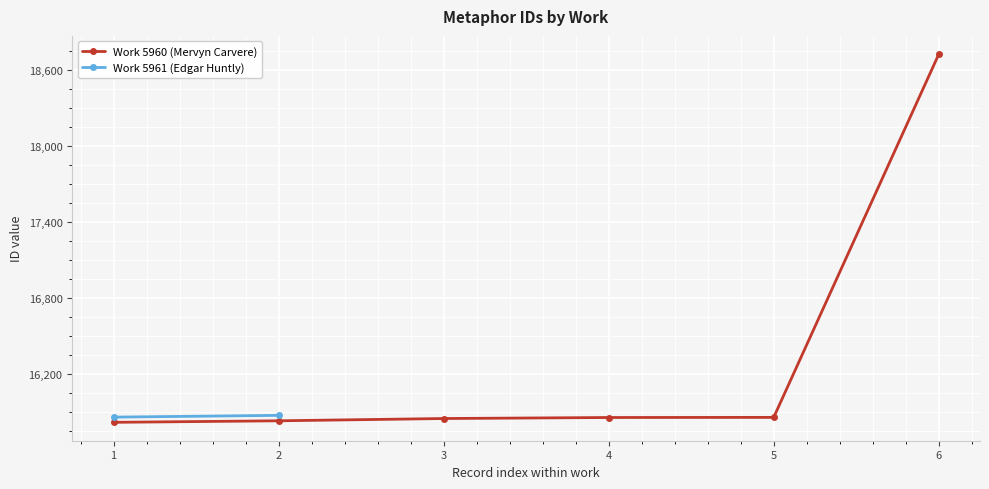

What is the difference between the maximum and minimum values?

2906